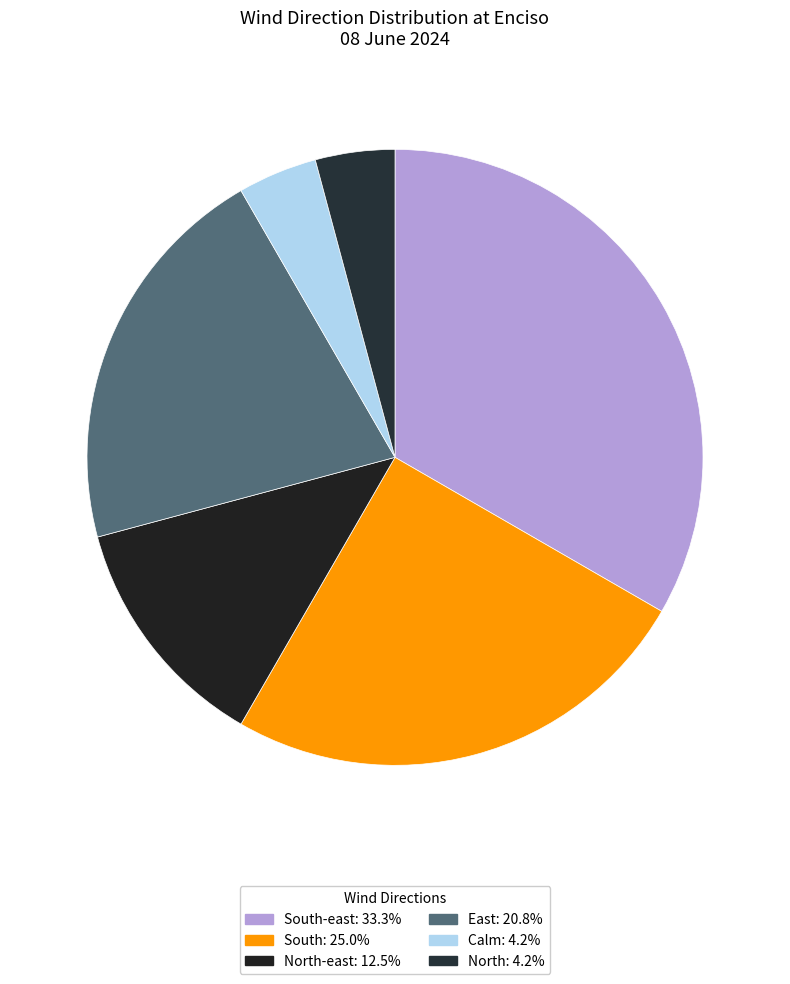

How many segments does this pie chart have?

6